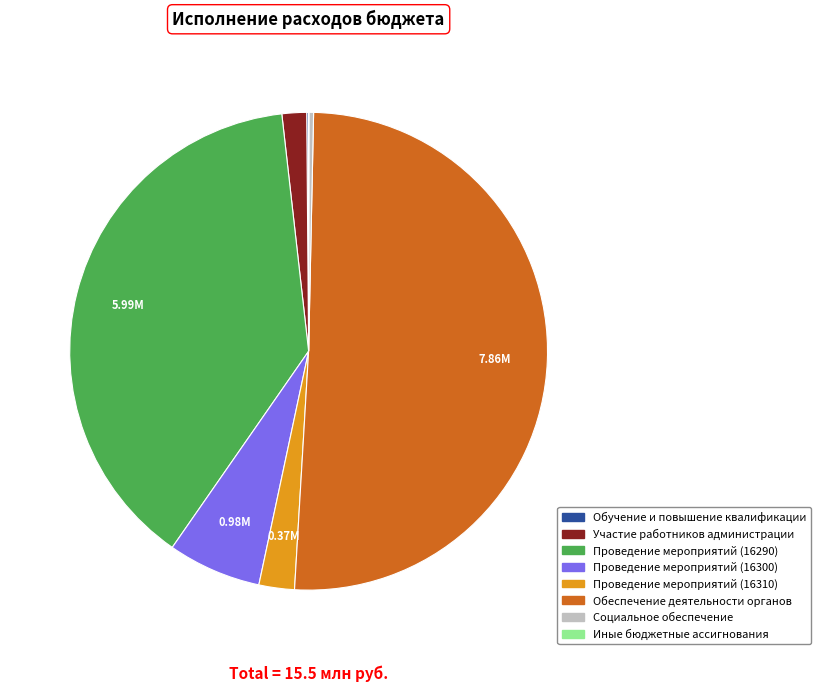

Which slice is the largest?

Обеспечение деятельности органов